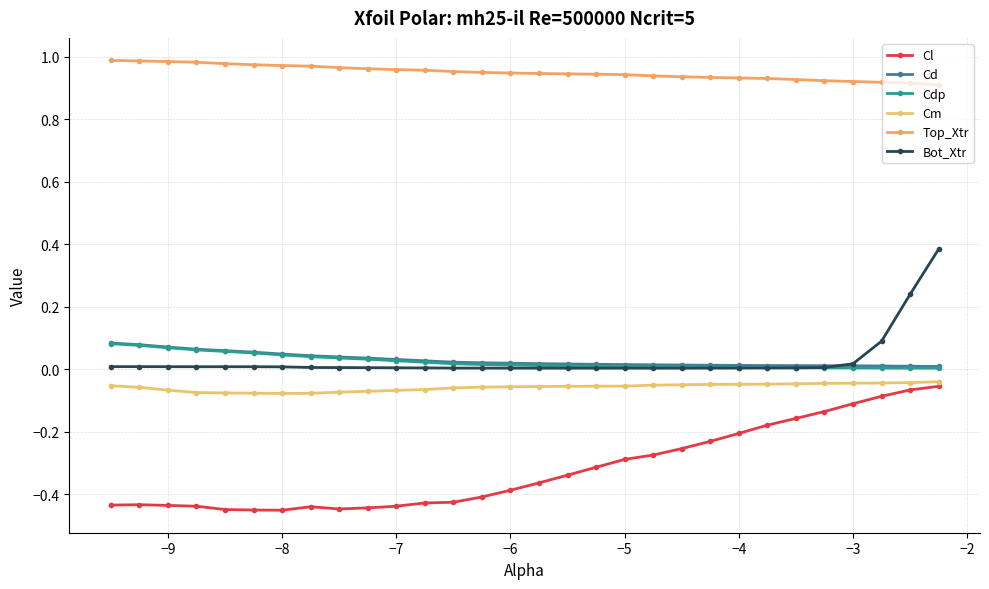

What is the sum of all Cdp values?

0.7